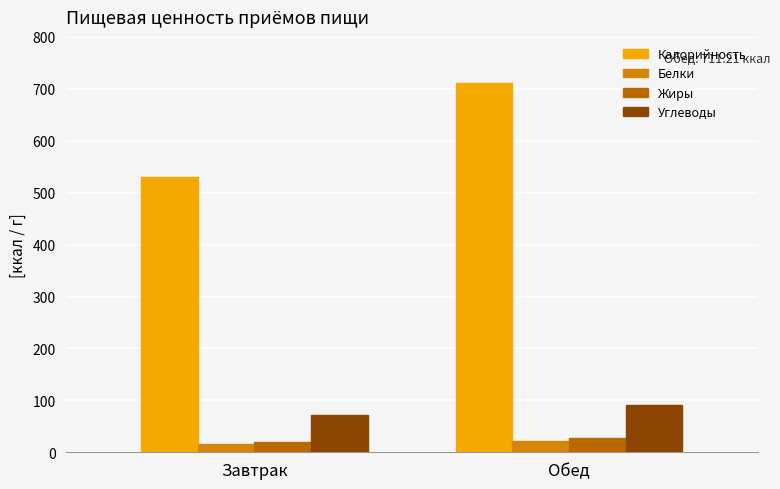

What is the sum of the Калорийность values at Завтрак and Обед?

1241.3